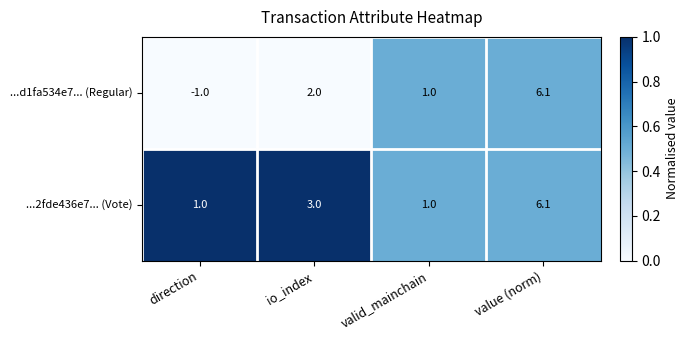

What is the sum of the ...d1fa534e7... (Regular) values at valid_mainchain and io_index?

3.0